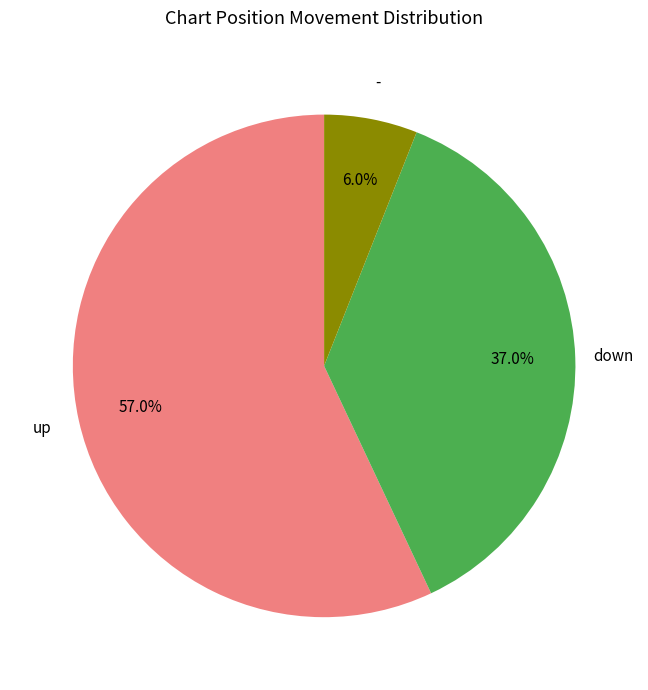

To the nearest percent, what is the combined percentage of up and -?

63%